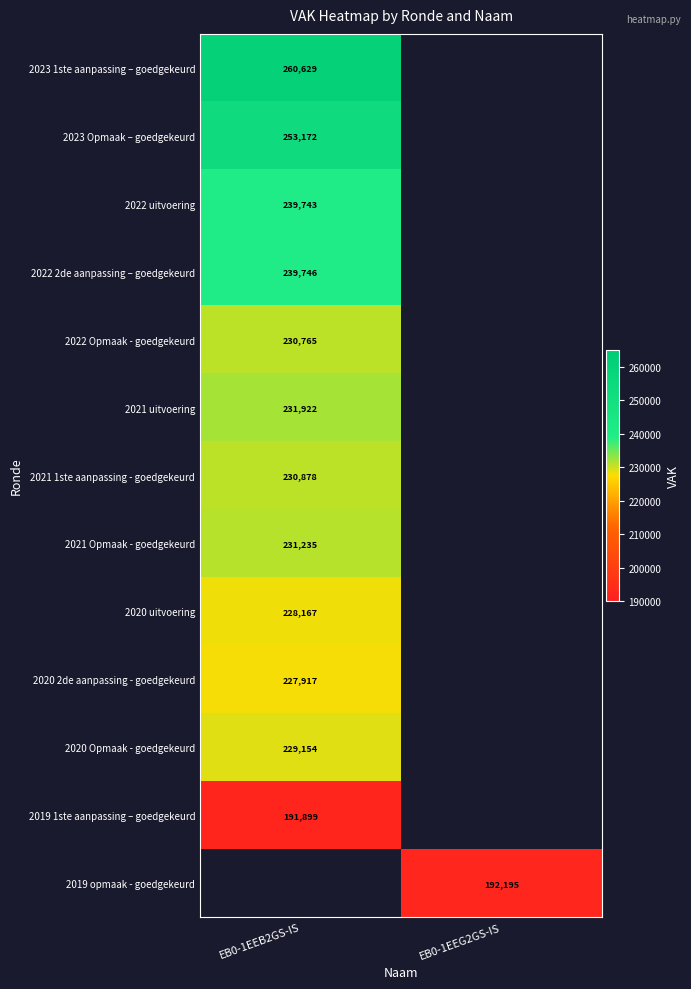

Is it true that 2023 1ste aanpassing – goedgekeurd equals 415299.6 at EB0-1EEB2GS-IS?

False